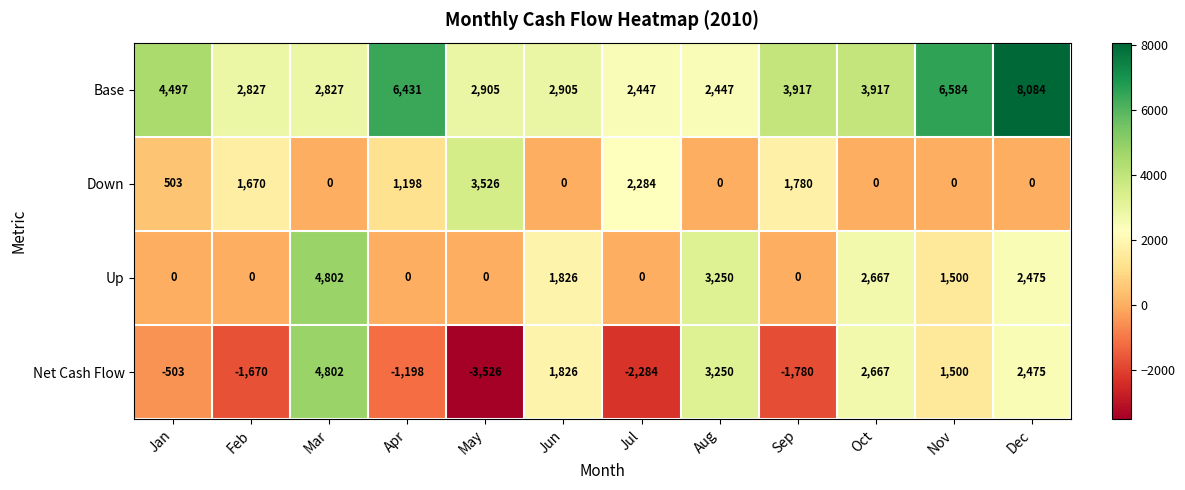

Between Apr and Nov, which series saw the biggest shift?

Net Cash Flow